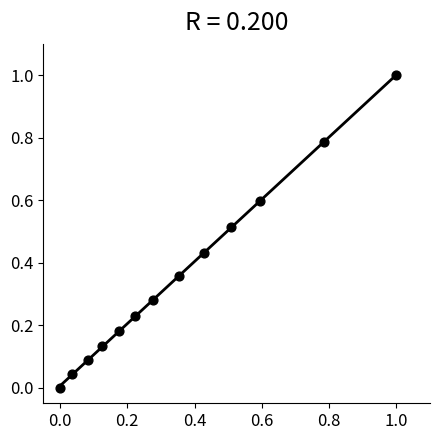

What is the range of Y values (max minus min)?

1.0